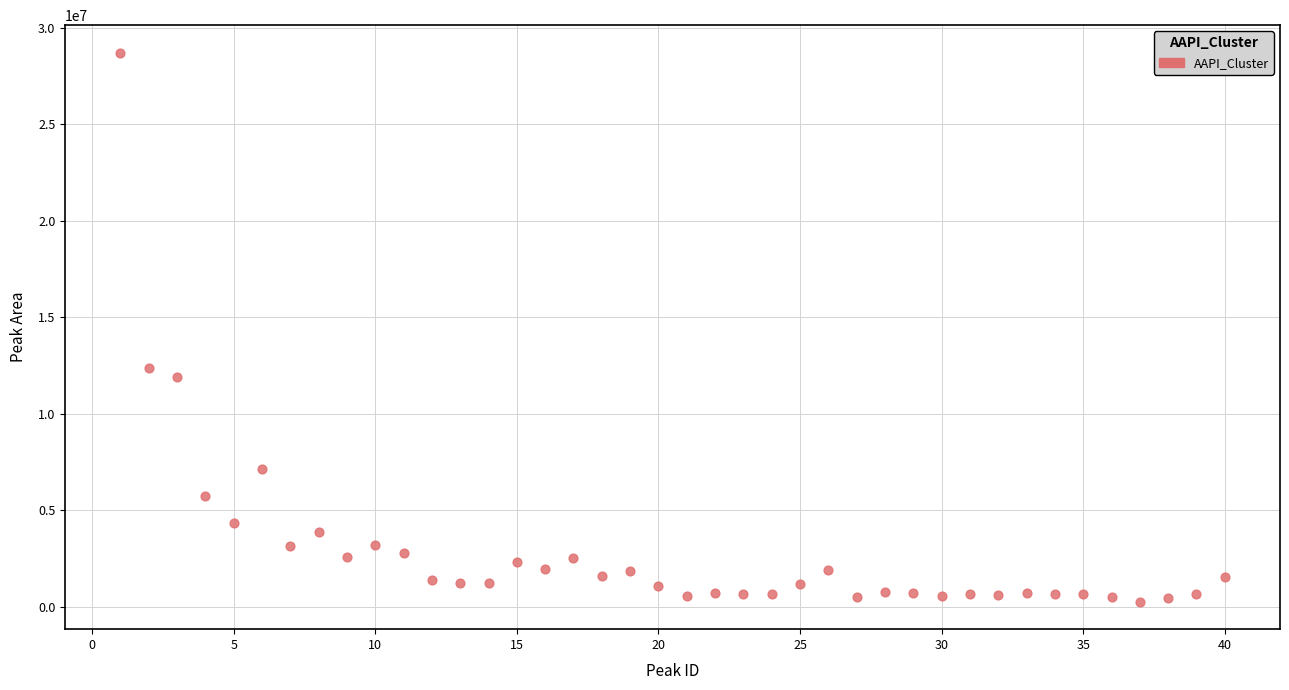

What is the range of X values (max minus min)?

39